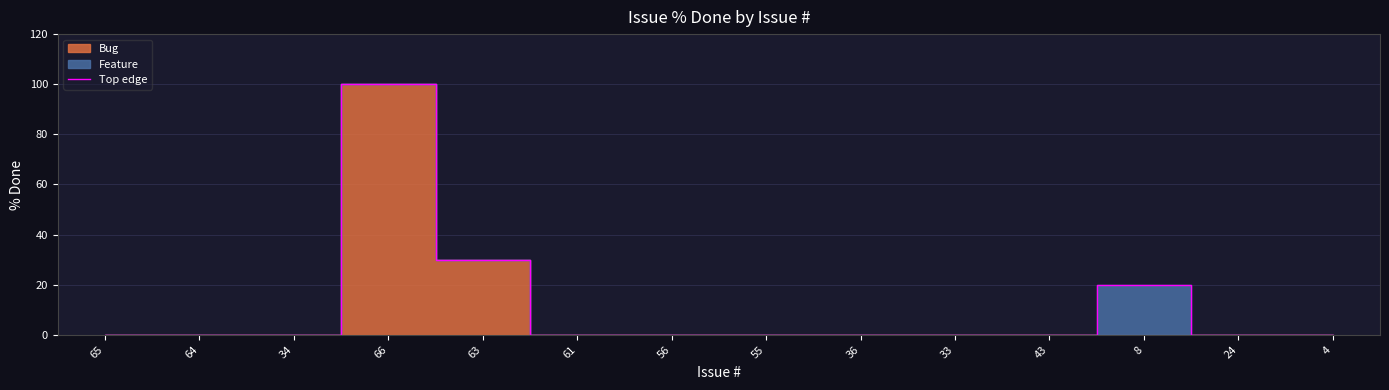

How many data points does each series have?

14